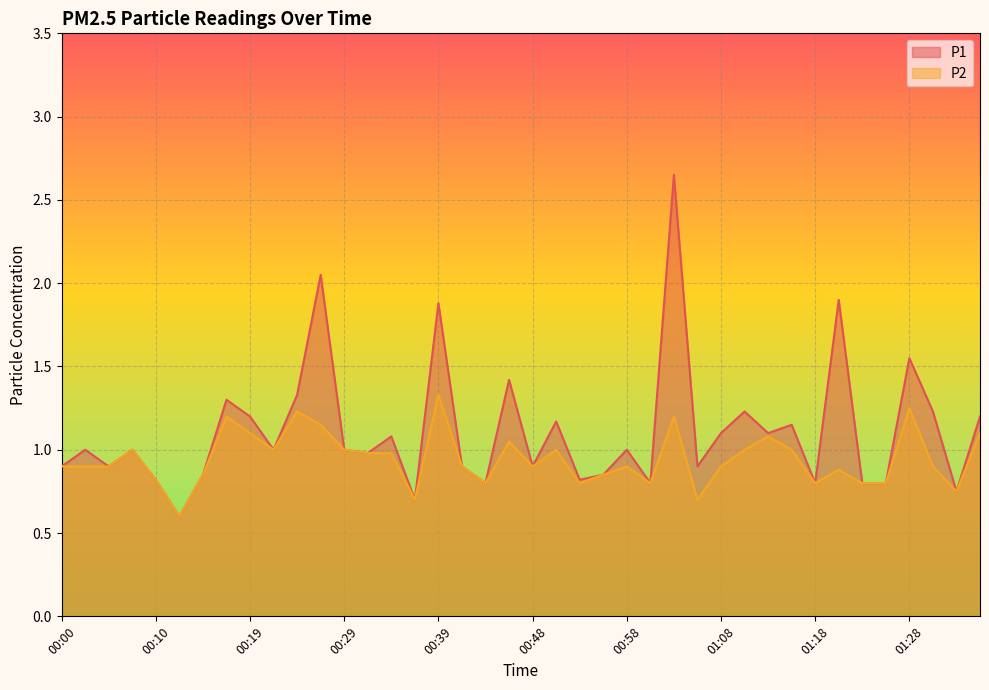

Is it true that P1 equals 0.5 at 01:16?

False